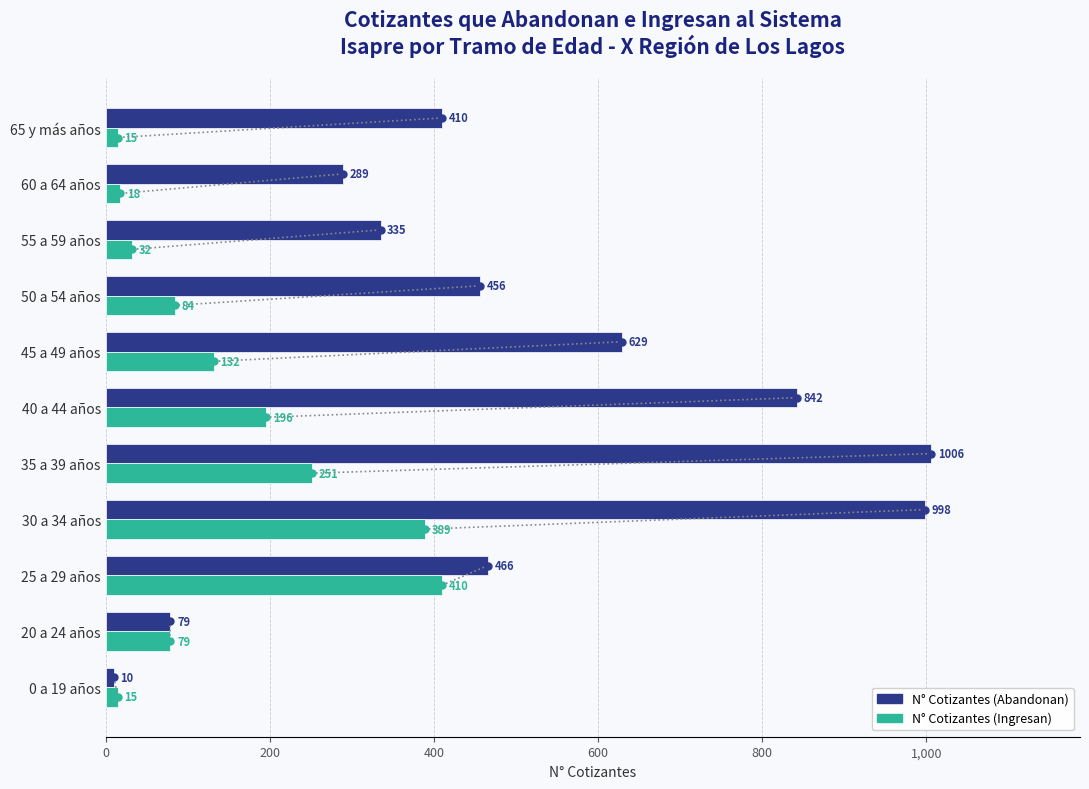

What is the maximum value for N° Cotizantes (Ingresan)?

410